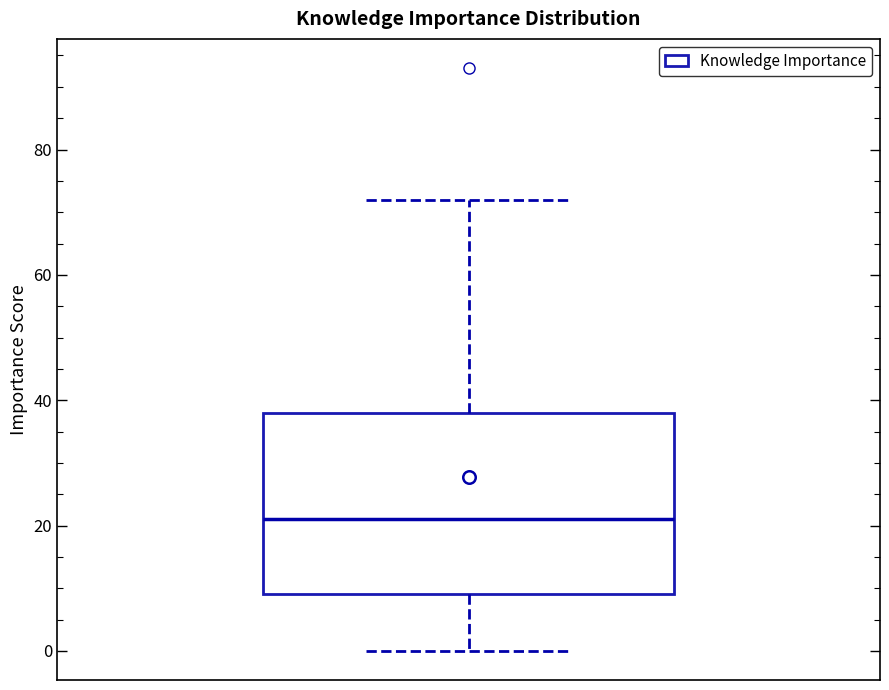

Transcribe this box plot: give where the median line is, the range the box spans, and where the two whiskers end, as read against the y-axis. The values are not printed on the chart, so give them approximately, as read against the axis.

median 22, box 10 to 38, whiskers 0 to 72